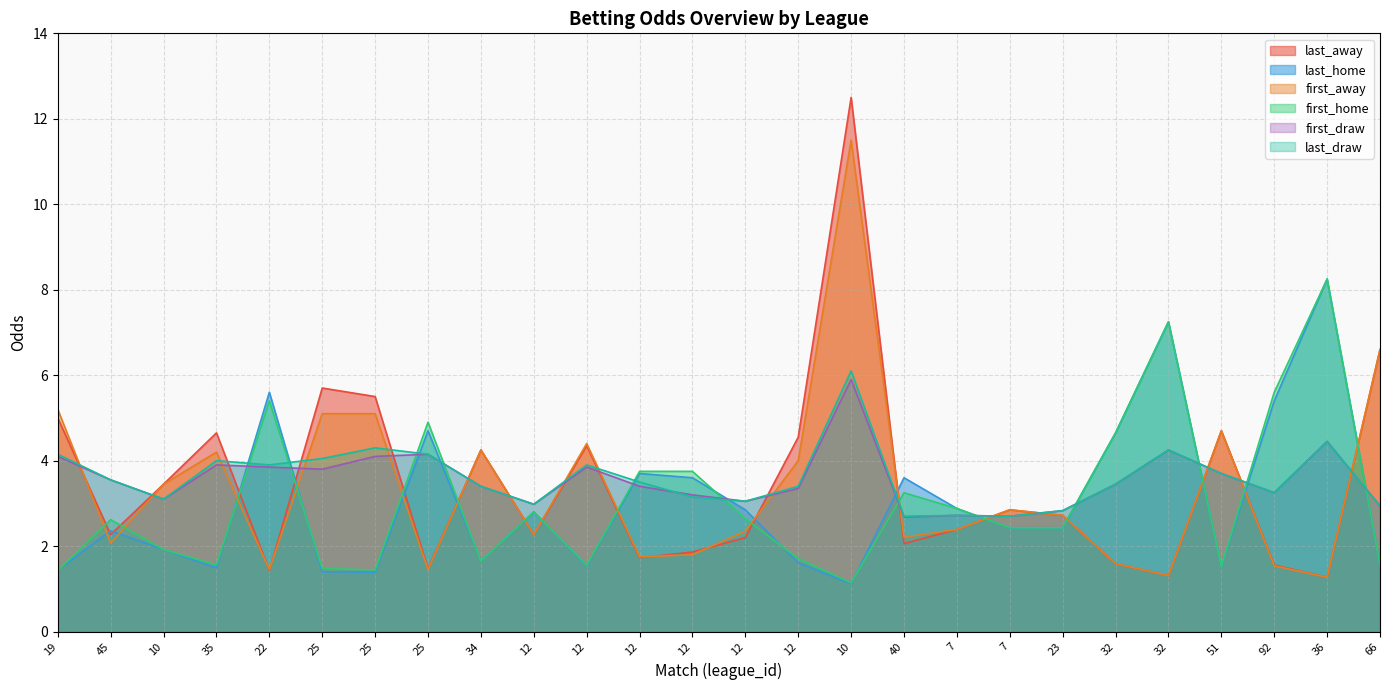

What is the label of the 3rd point from the left?

10